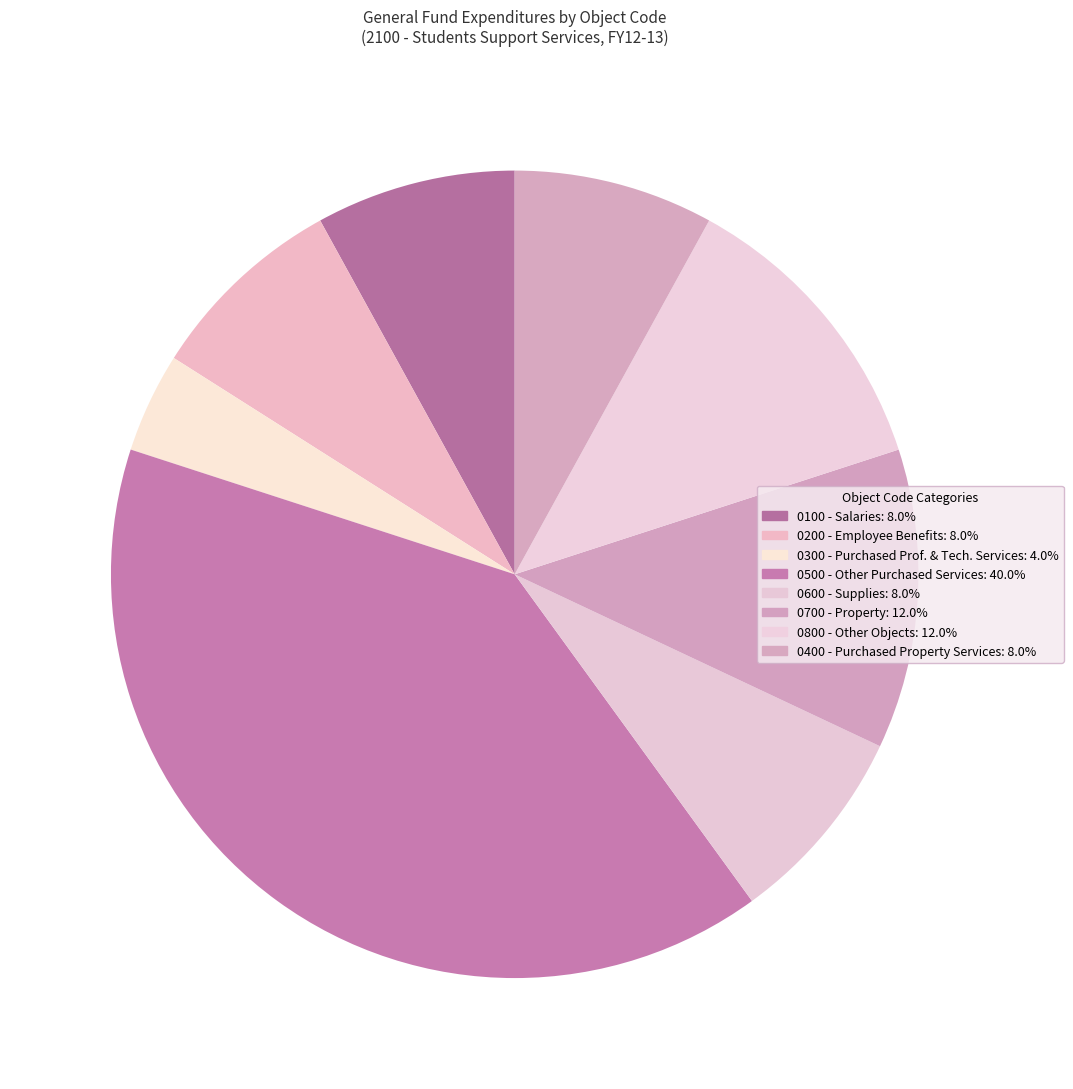

Count the number of slices in the pie.

8